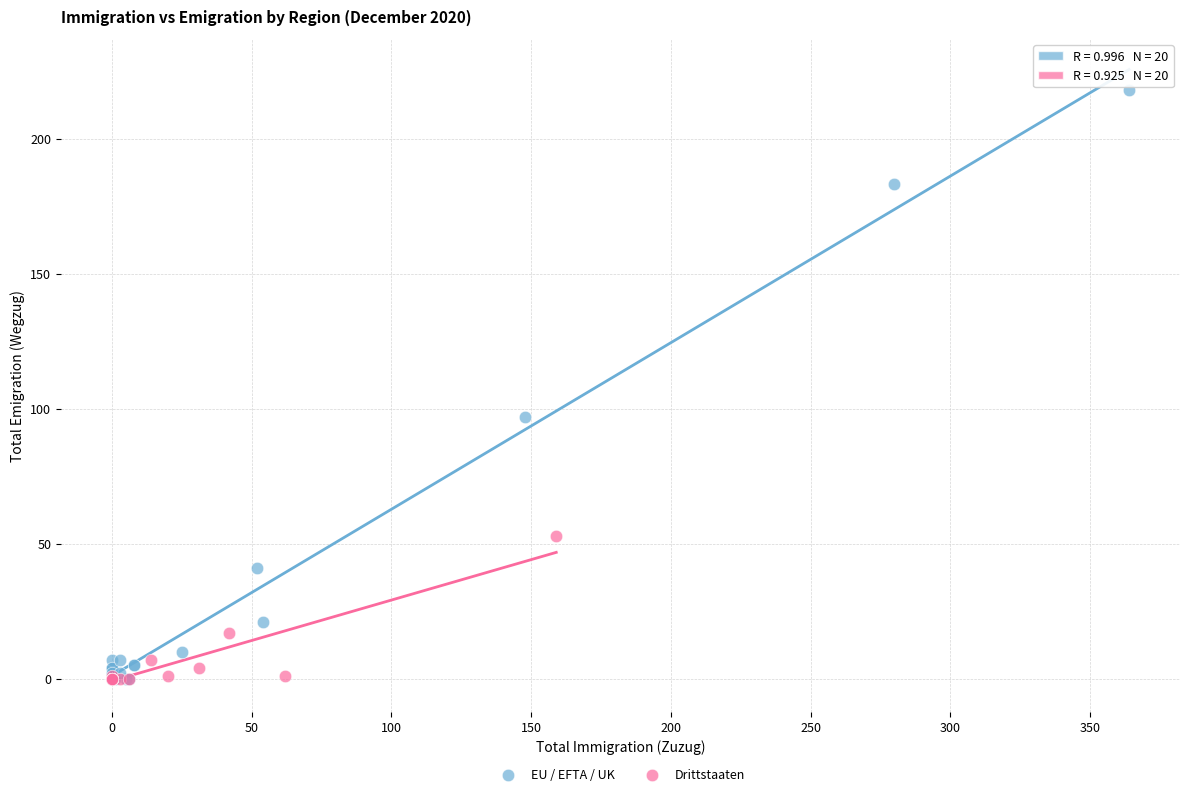

Which series has the largest Y range (max minus min)?

EU / EFTA / UK